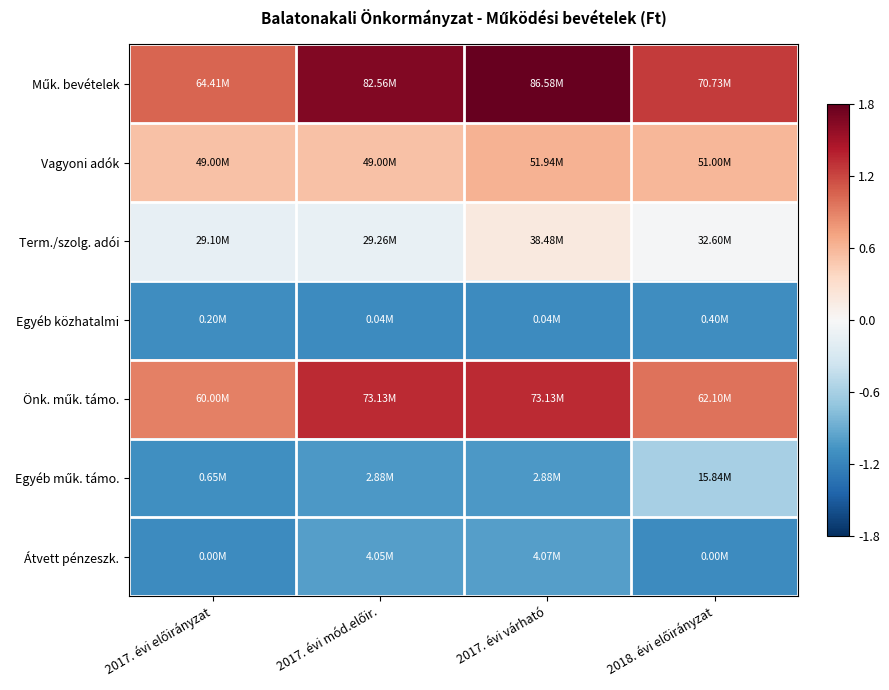

Between 2017. évi várható and 2018. évi előirányzat, which series saw the biggest shift?

Műk. bevételek